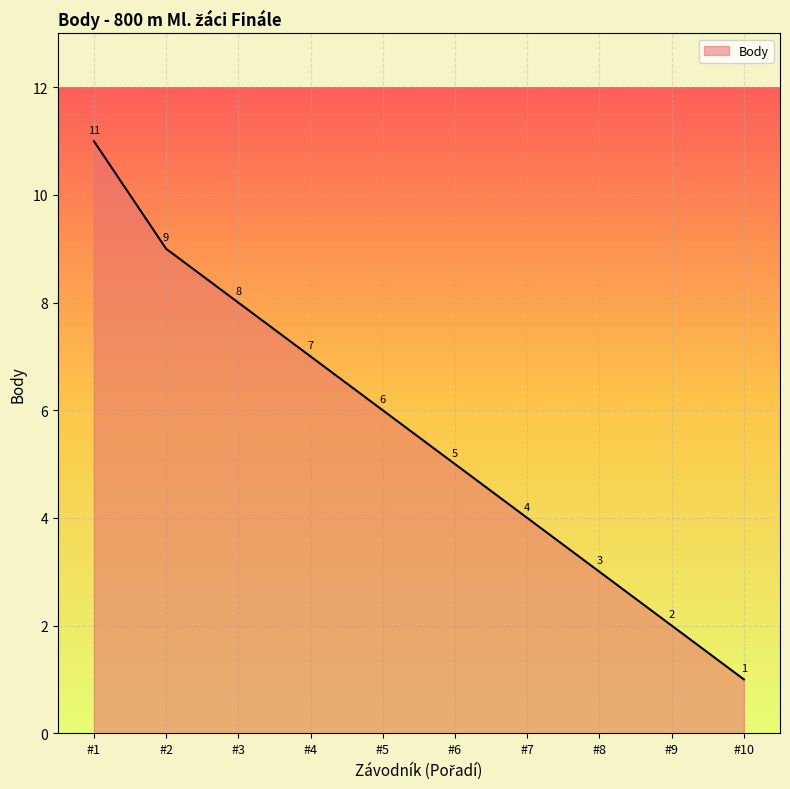

Rank the categories by value from lowest to highest.

#10, #9, #8, #7, #6, #5, #4, #3, #2, #1